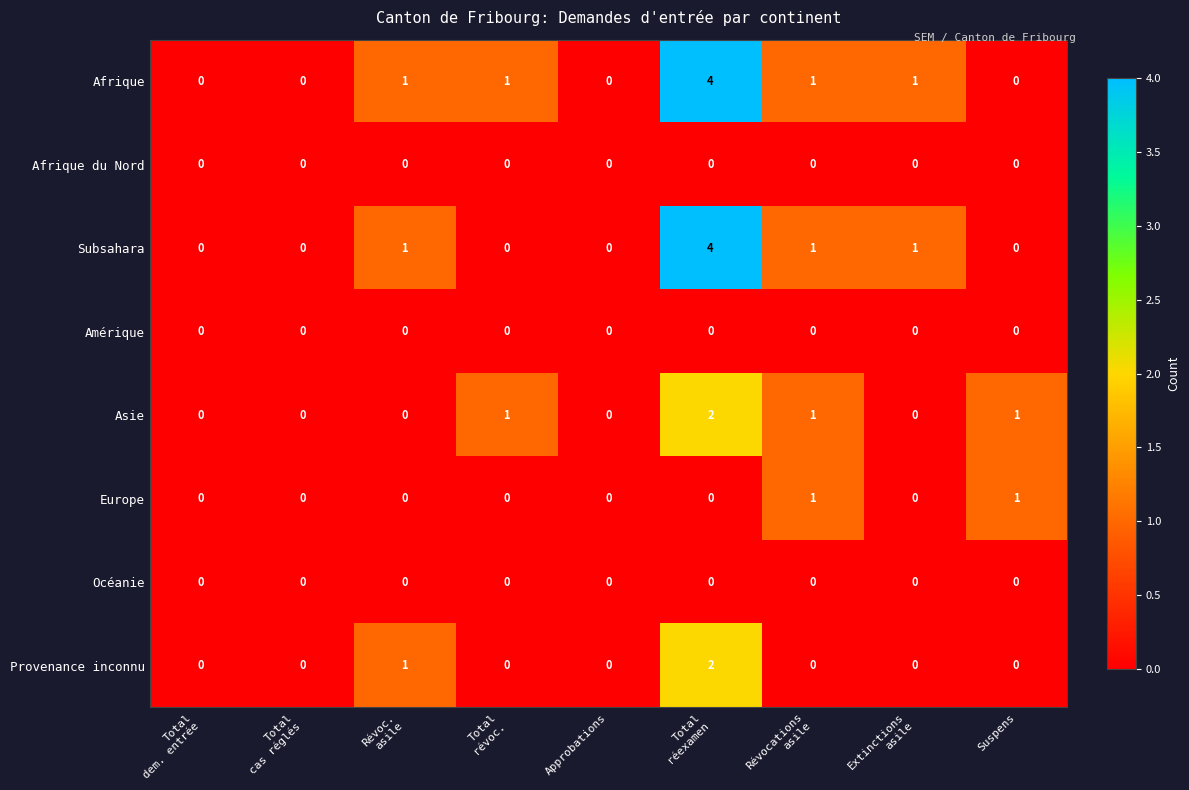

At which category is the sum across all series the highest?

Total
réexamen